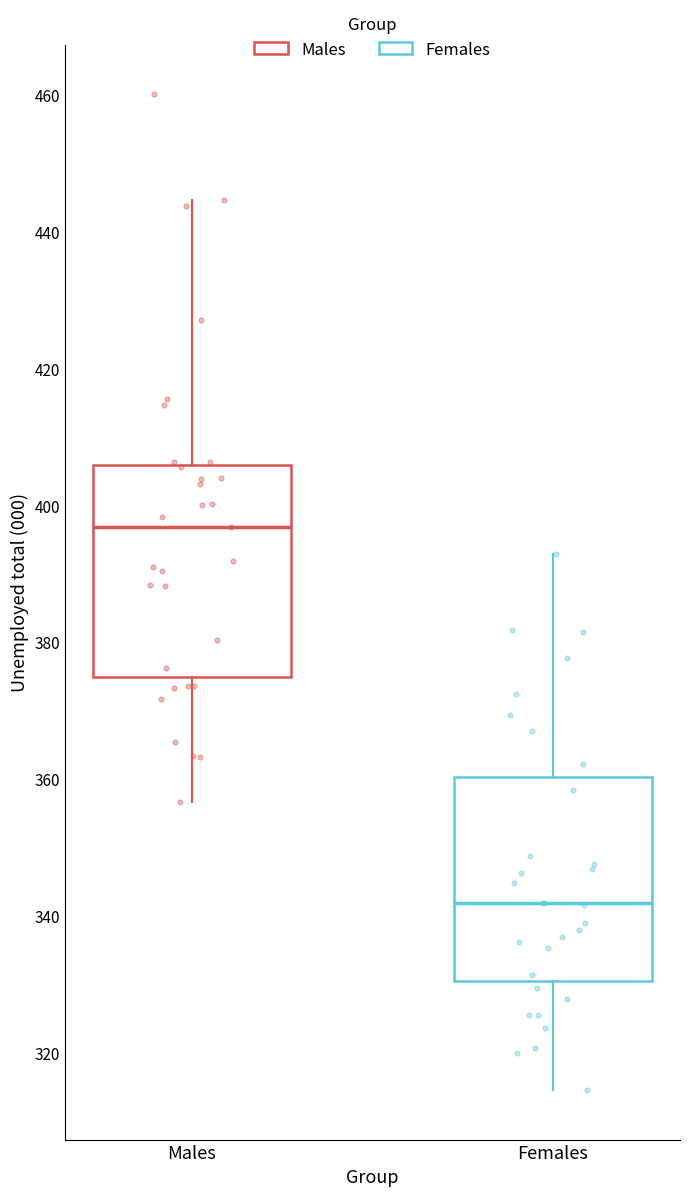

Reading left to right, read every box against the y-axis: the position of its median line, the range the box covers, and the ends of its whiskers. The values are not printed on the chart, so give them approximately, as read against the axis.

Males: median 396, box 374 to 406, whiskers 356 to 444
Females: median 342, box 330 to 360, whiskers 314 to 392